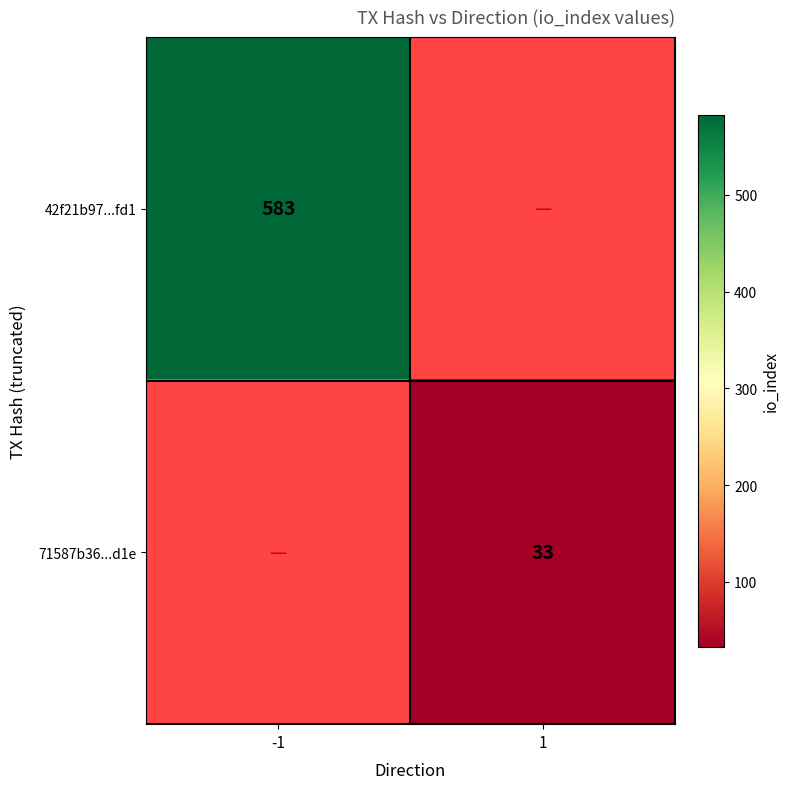

What is the greatest value displayed?

583.0